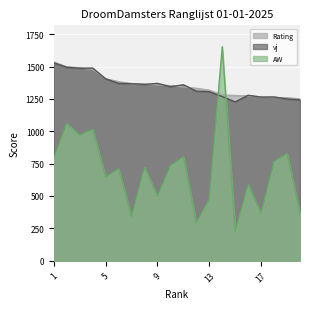

What is the sum of all Rating values?

27085